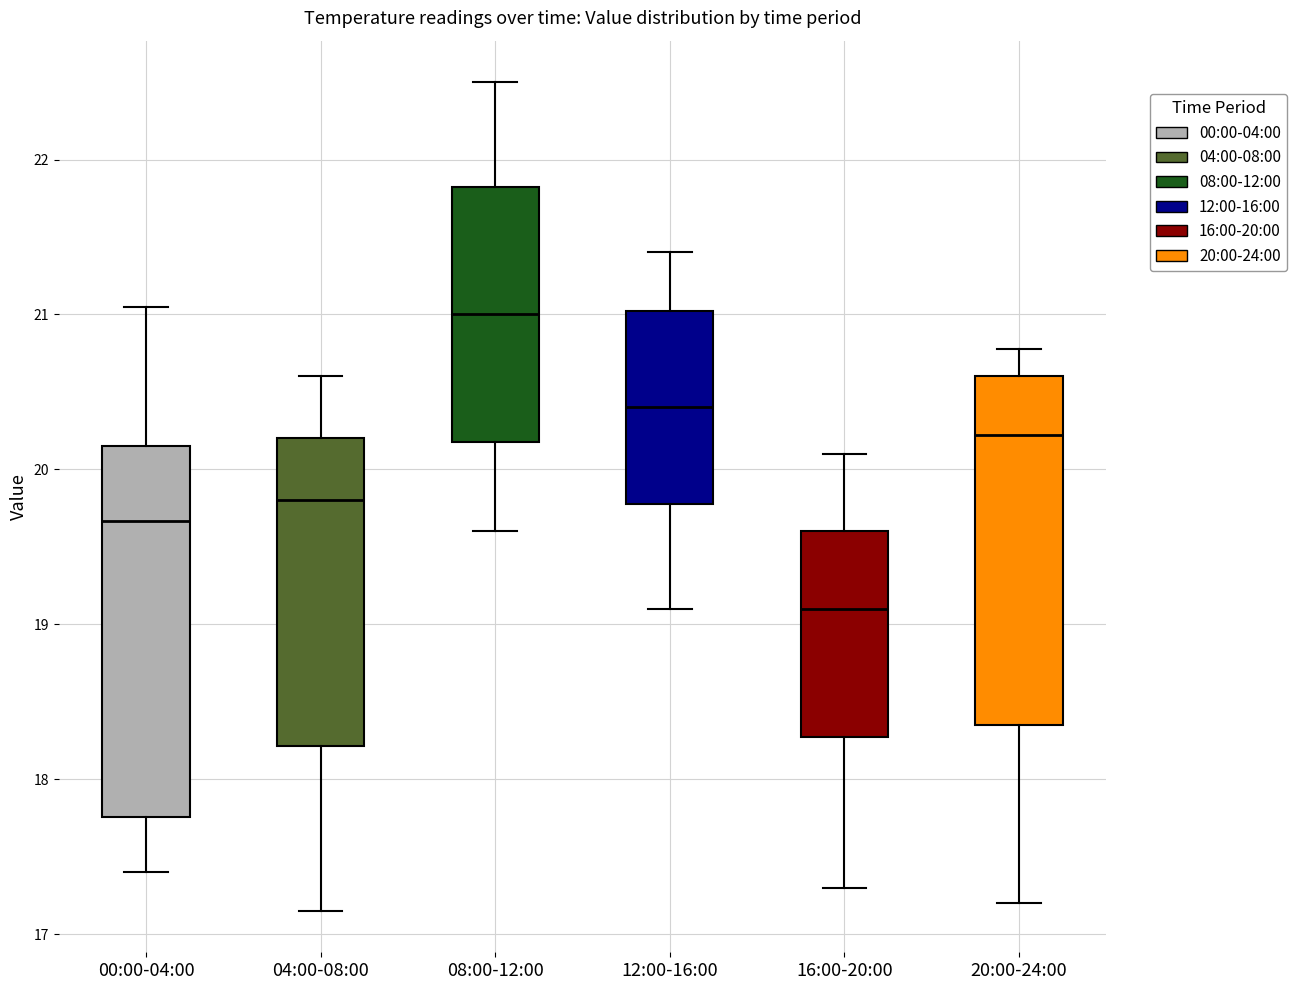

Which box has the highest median line?

08:00-12:00